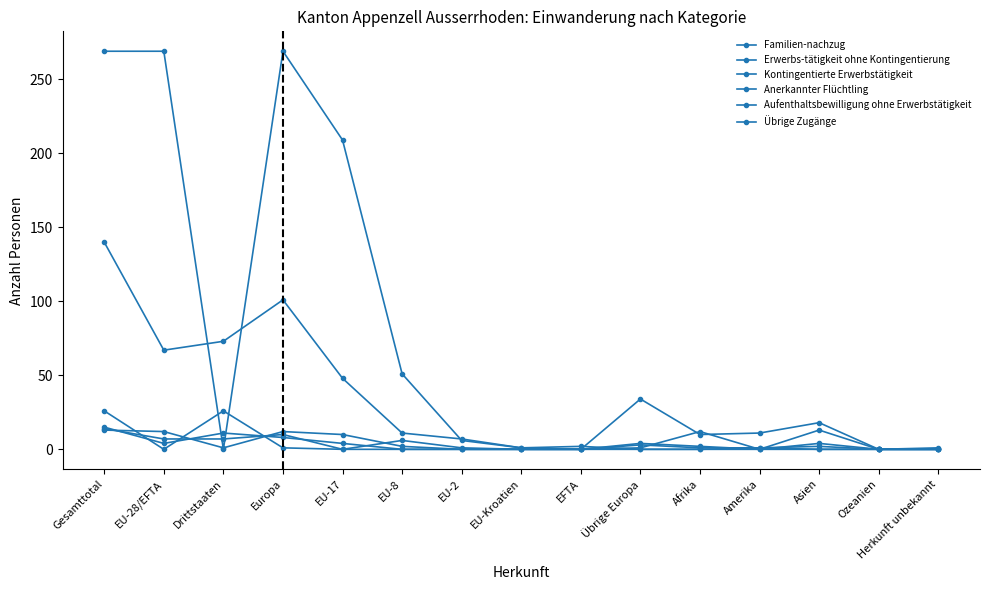

How many distinct data groups are displayed?

6